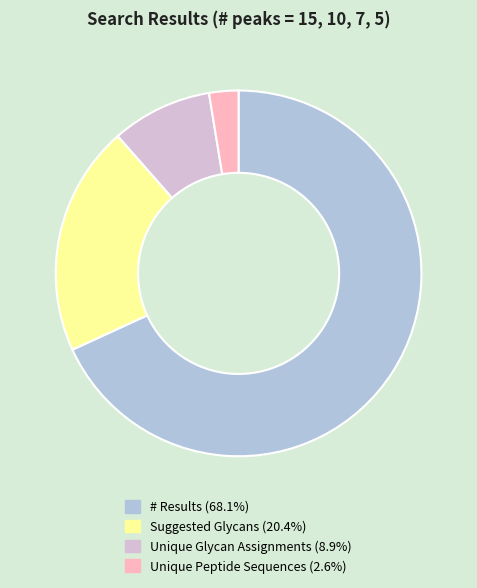

Is there any slice that represents more than half of the pie?

Yes